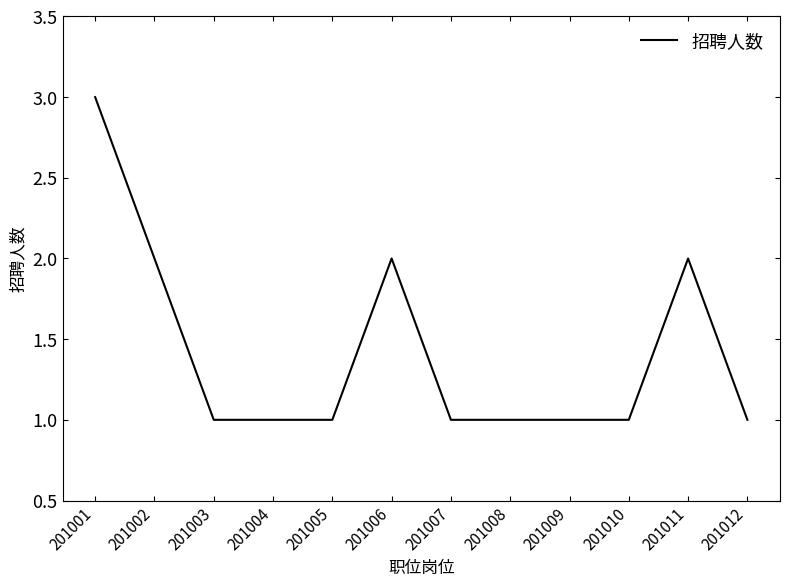

True or false: the data shows 0 at 201009.

False